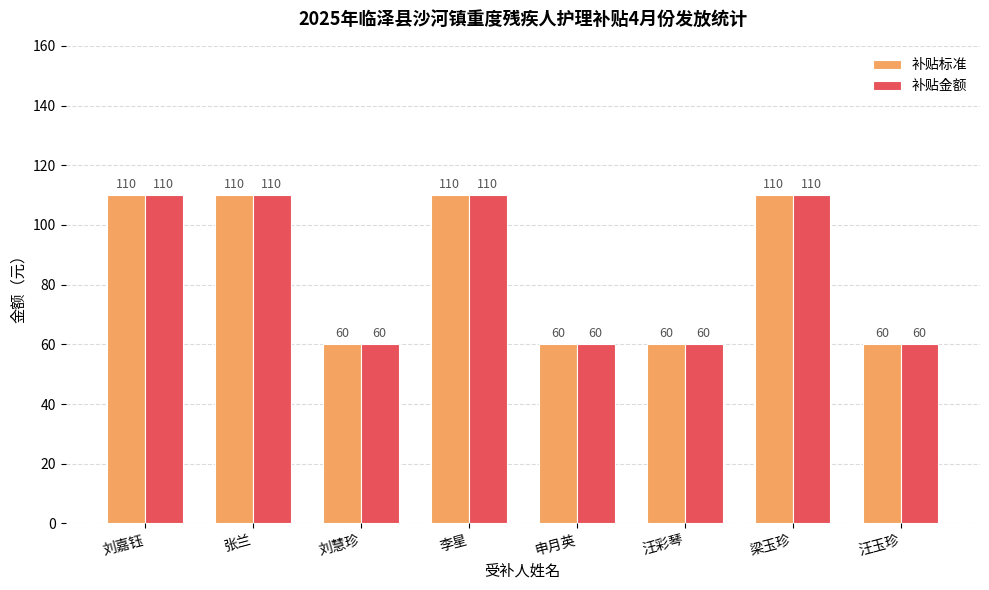

Count the 补贴金额 values in the range 60 to 110.

8